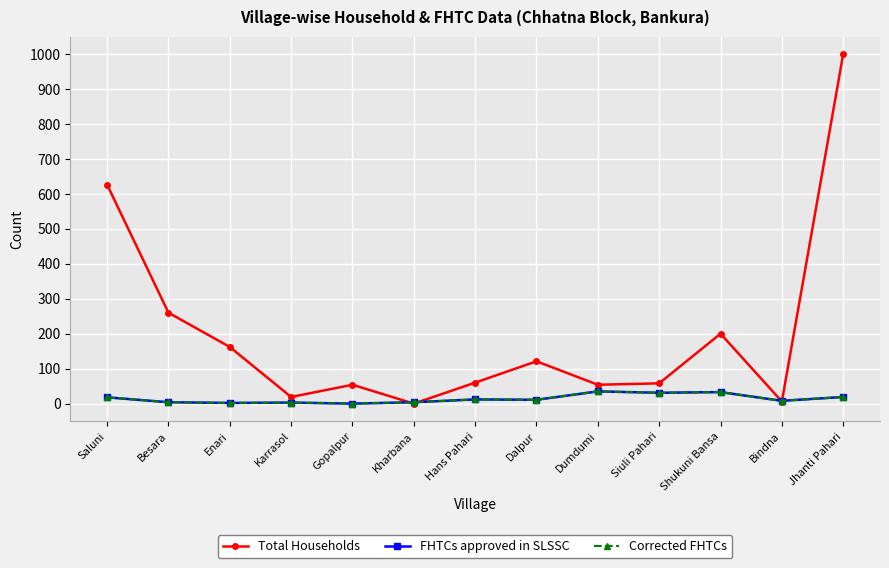

What is the label of the 9th point from the left?

Dumdumi